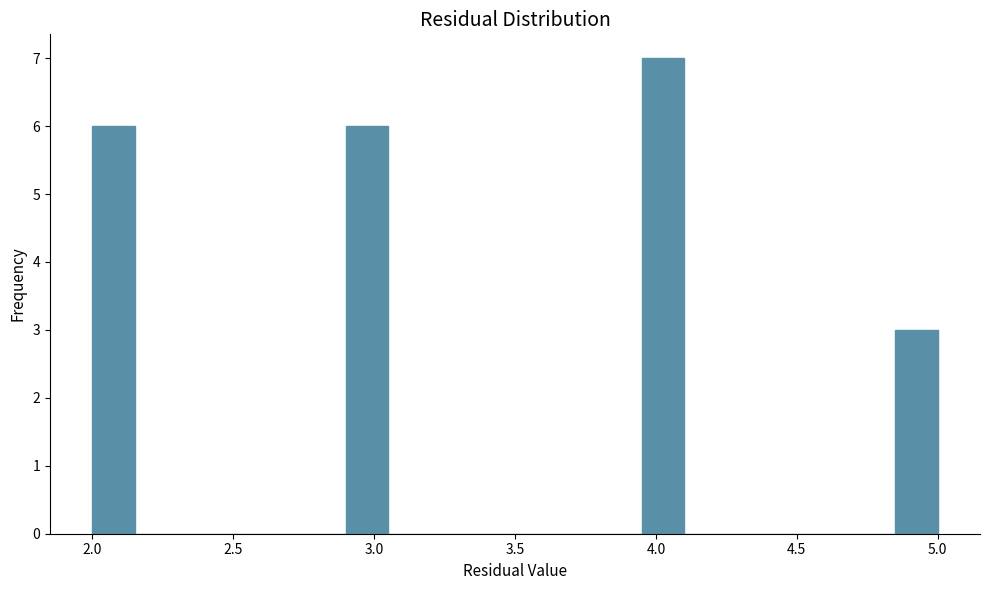

Read against the x-axis, roughly where is the centre of the tallest bar?

4.05